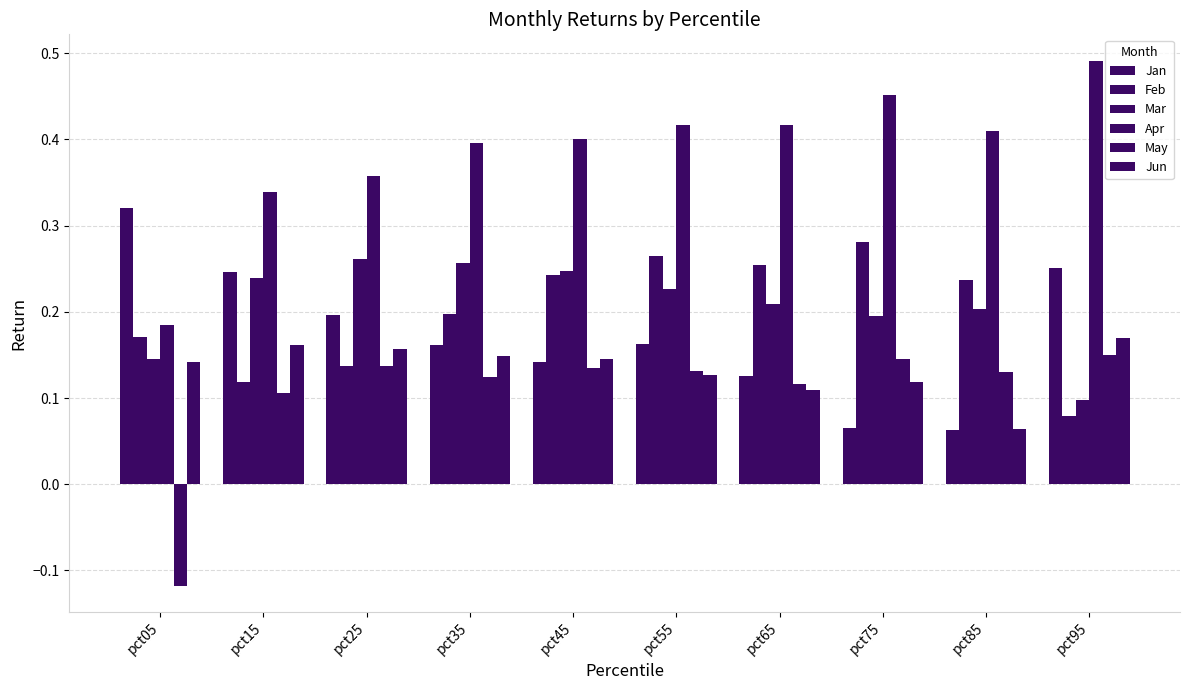

Count the number of data series in this chart.

6